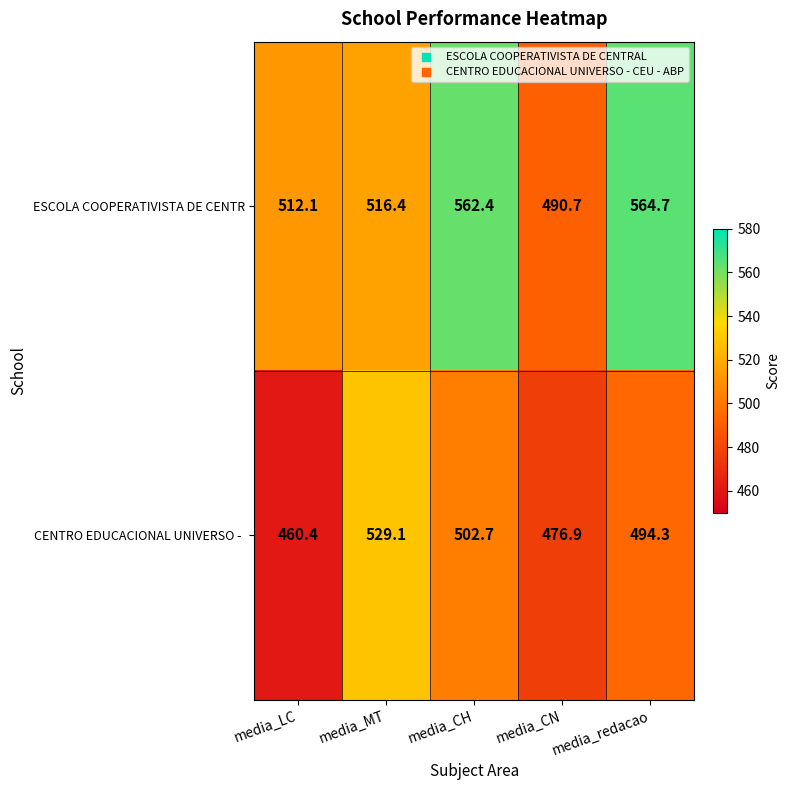

Which series has the largest range (max minus min)?

ESCOLA COOPERATIVISTA DE CENTR